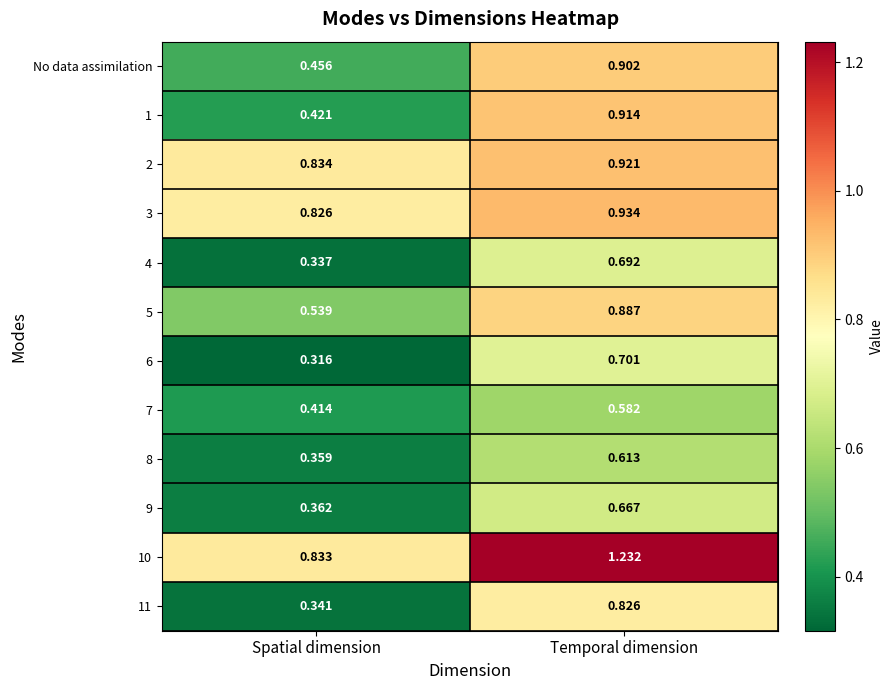

Is the value of 10 at Spatial dimension greater than the value of 2 at Temporal dimension?

No